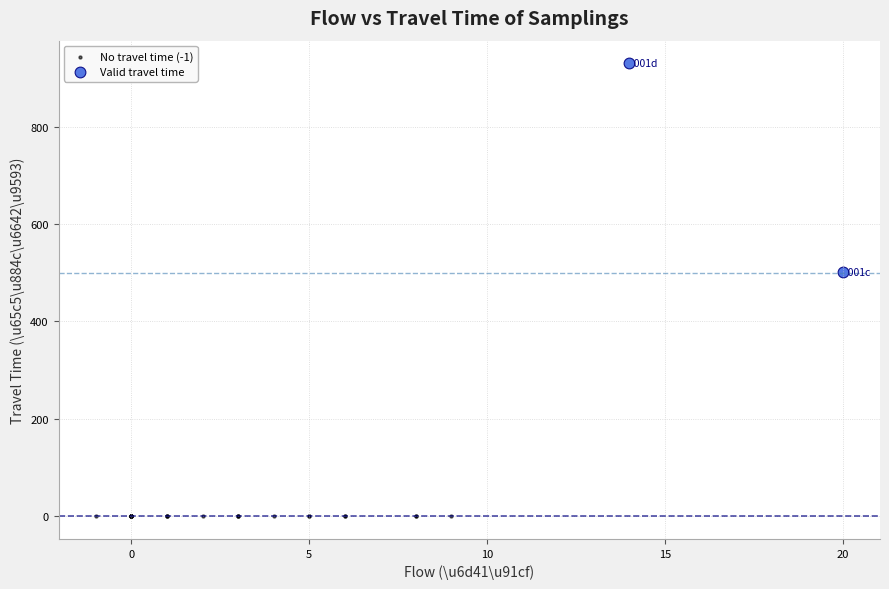

What are all the series names shown in the legend?

No travel time (-1), Valid travel time